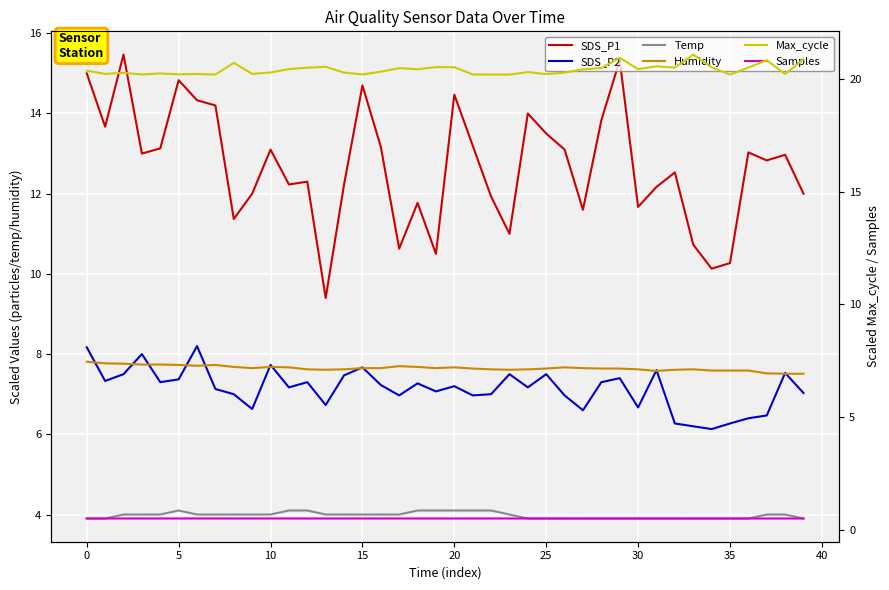

What is the difference between the highest and lowest values at 29?

20.4